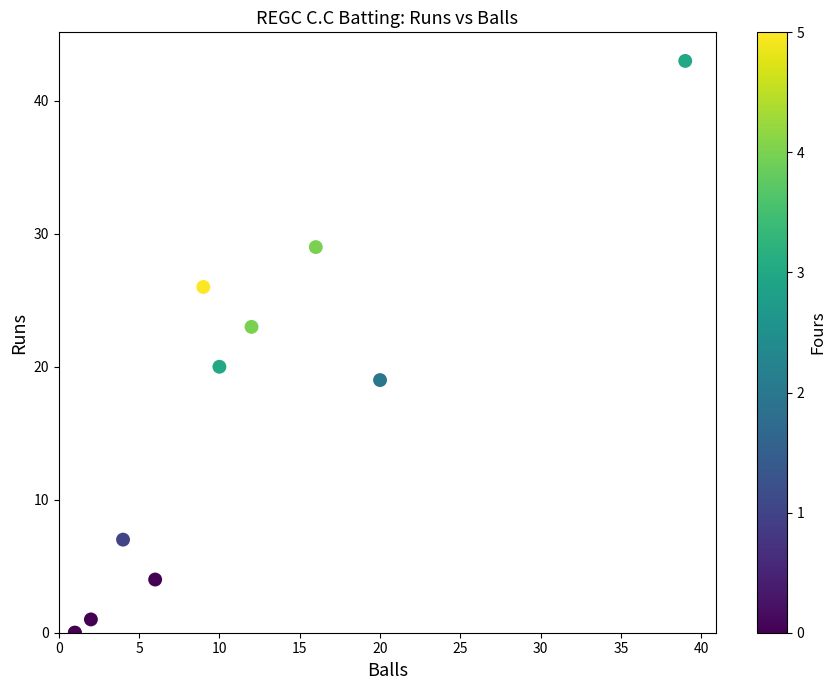

What Y value in the scatter plot is closest to 21?

20